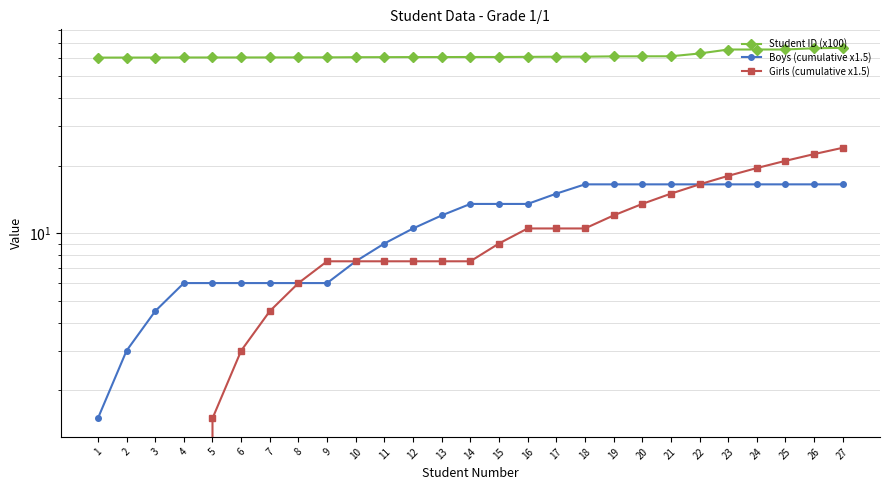

What are all the series names shown in the legend?

Student ID (x100), Boys (cumulative x1.5), Girls (cumulative x1.5)